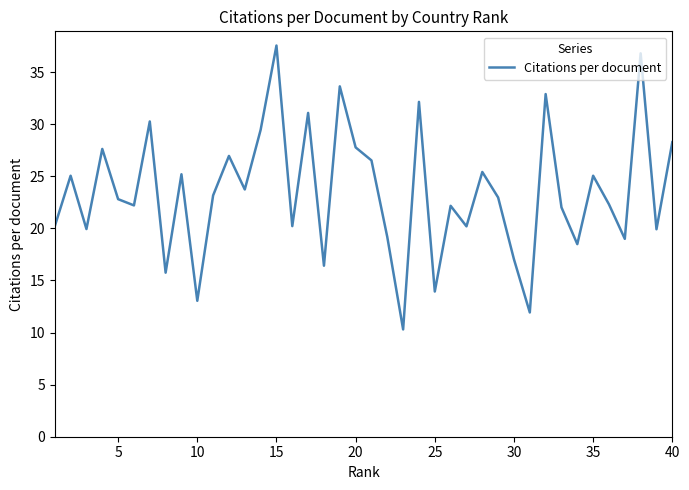

What is the greatest value displayed?

37.6